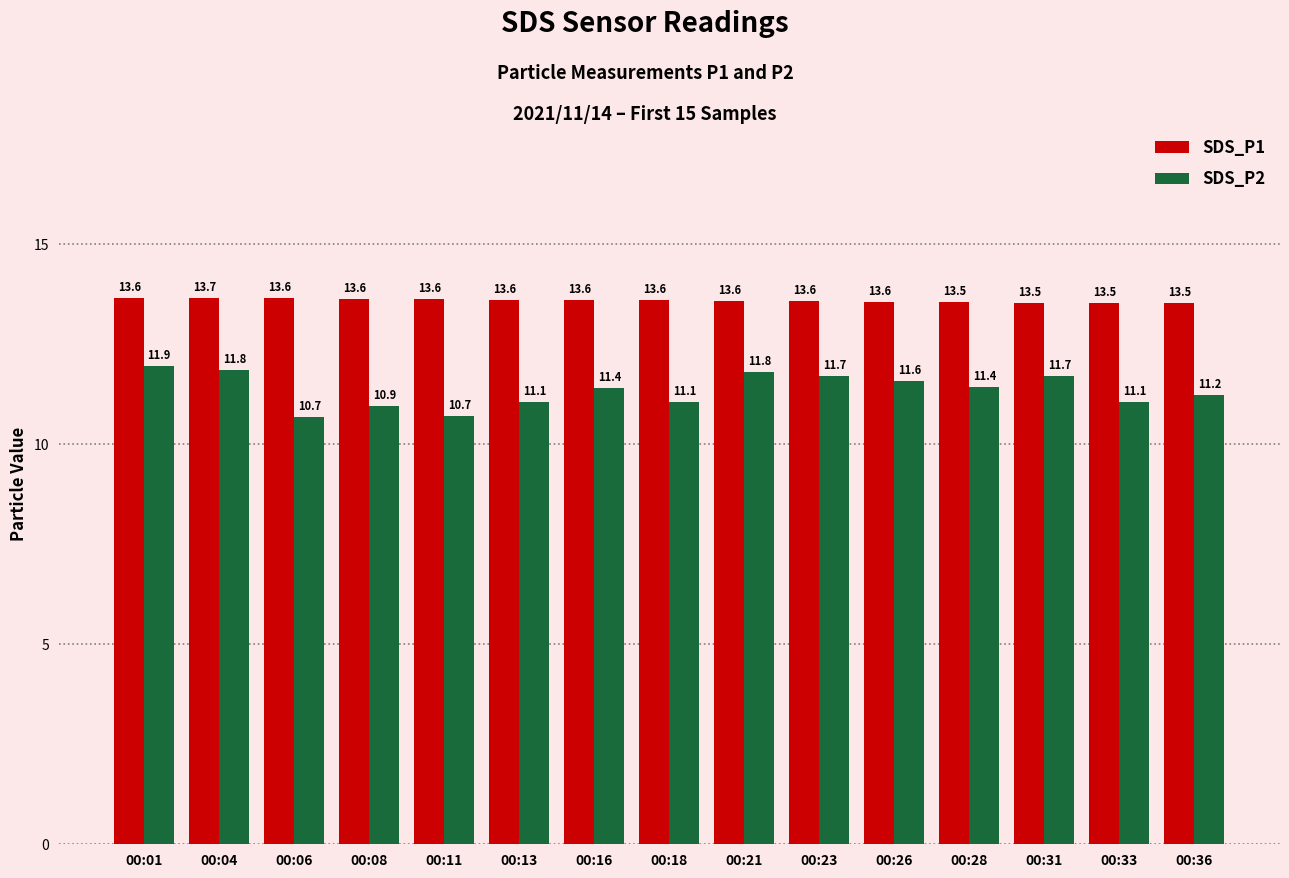

Read the SDS_P2 value at 00:31.

11.7